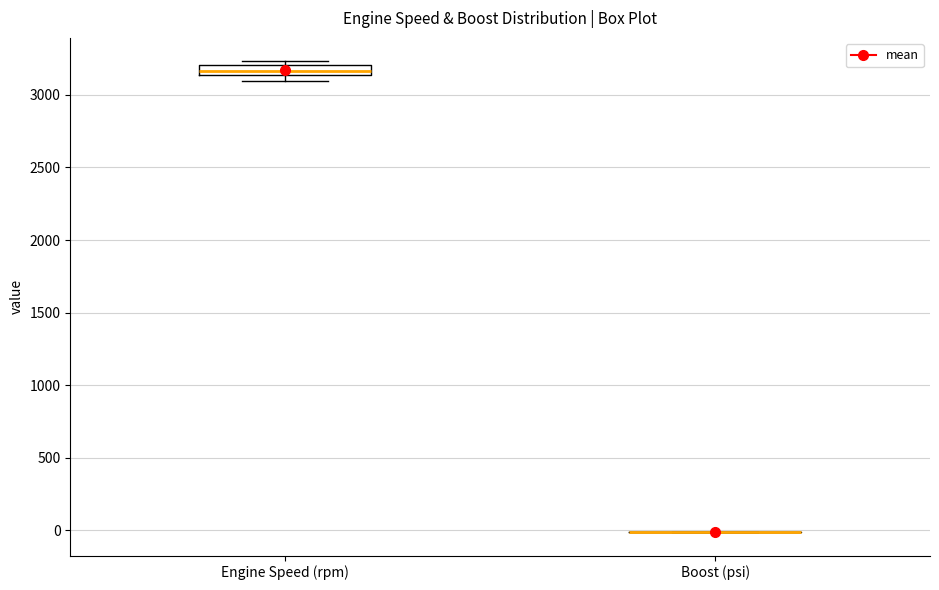

Where is the upper edge of the box for Engine Speed (rpm) on the y-axis? The values are not printed on the chart, so give them approximately, as read against the axis.

3200